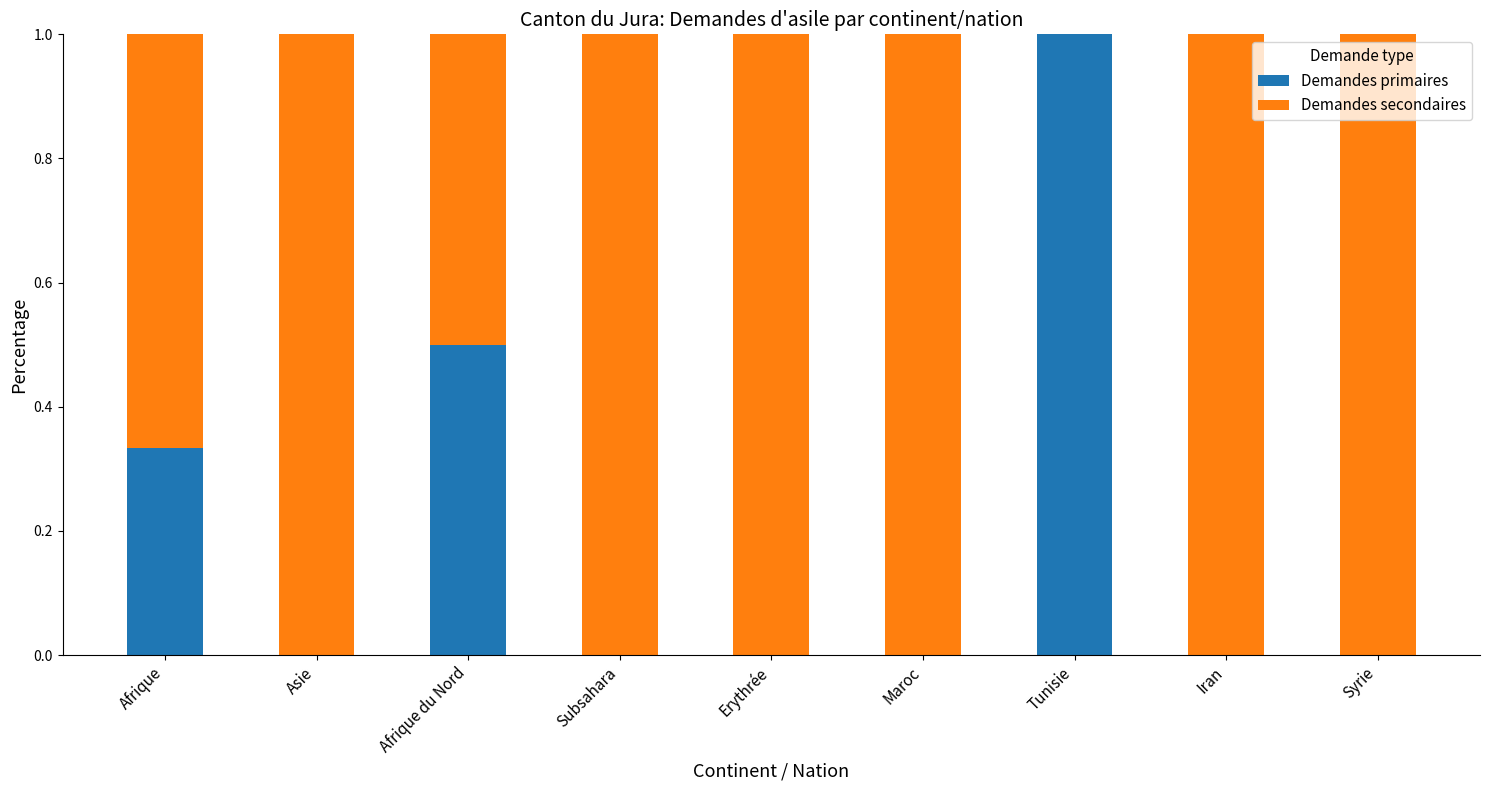

What is the total value across all series at Afrique du Nord?

1.0